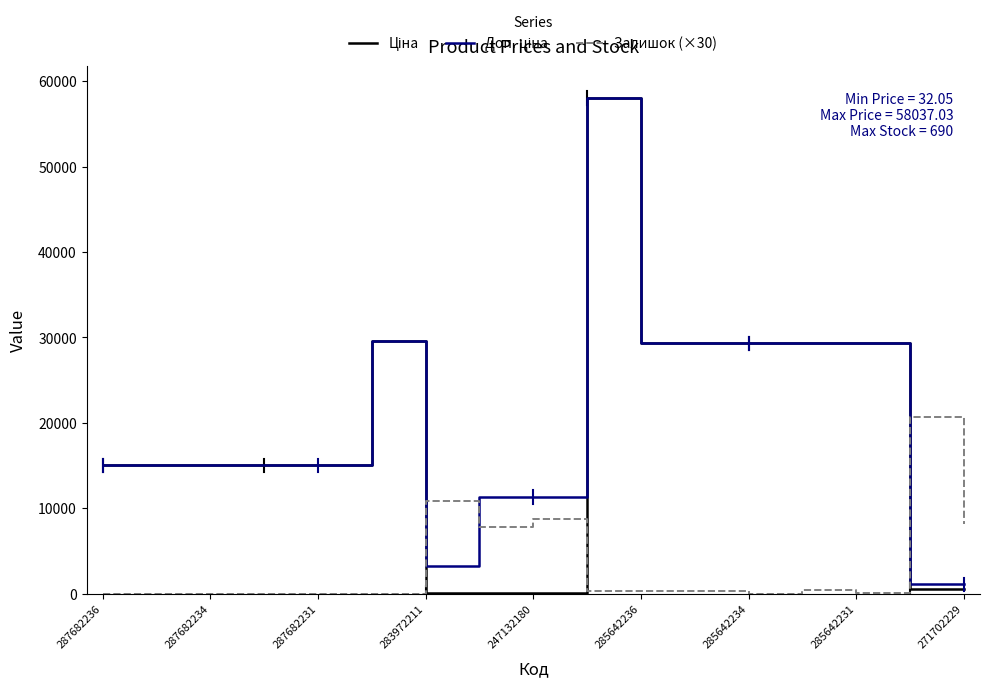

How many categories are shown in the chart?

17